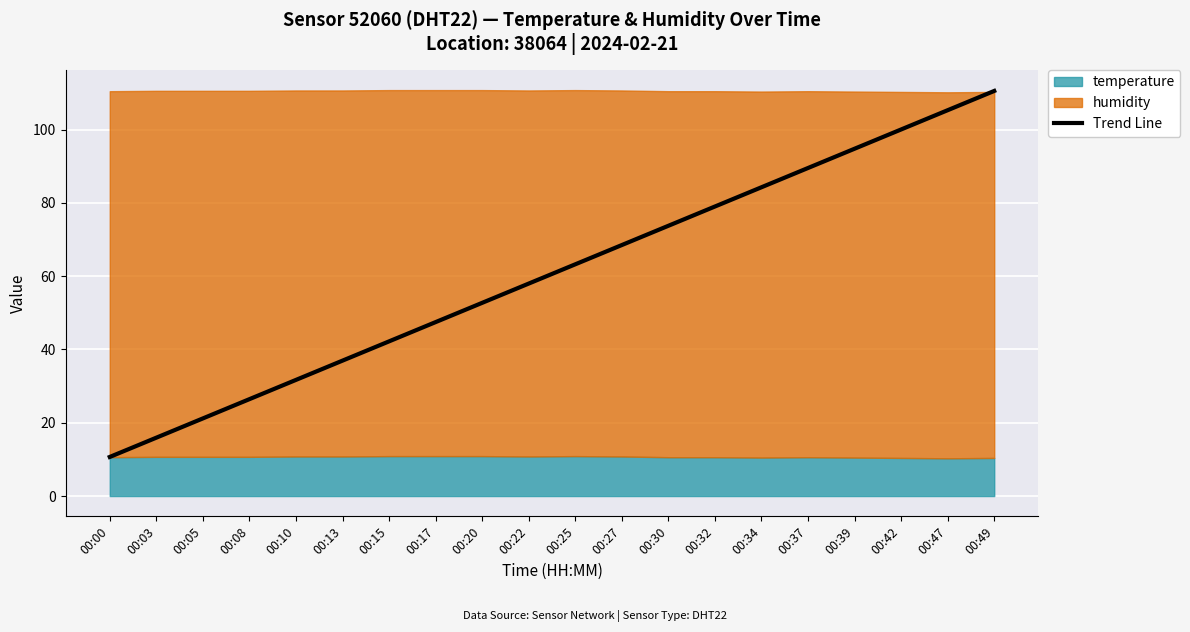

List the labels in order of value, largest first.

00:49, 00:47, 00:42, 00:39, 00:37, 00:34, 00:32, 00:30, 00:27, 00:25, 00:22, 00:20, 00:17, 00:15, 00:13, 00:10, 00:08, 00:05, 00:03, 00:00